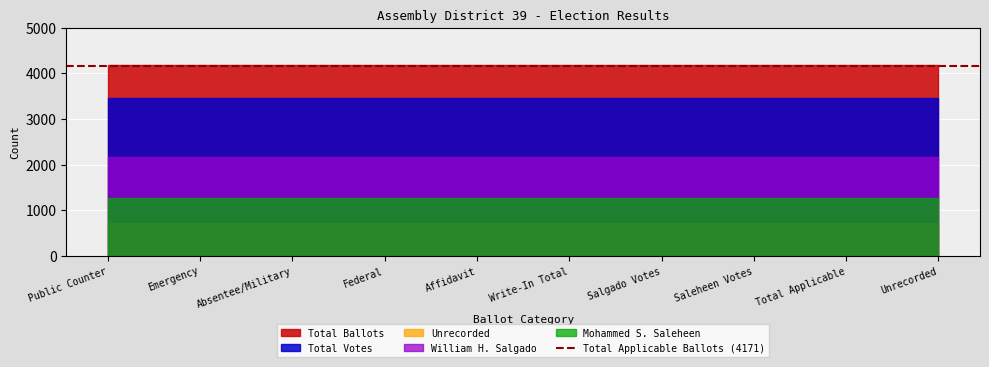

Reading left to right, list all the values displayed in this chart.

William H. Salgado: Public Counter=2163	Emergency=2163	Absentee/Military=2163	Federal=2163	Affidavit=2163	Write-In Total=2163	Salgado Votes=2163	Saleheen Votes=2163	Total Applicable=2163	Unrecorded=2163
Mohammed S. Saleheen: Public Counter=1267	Emergency=1267	Absentee/Military=1267	Federal=1267	Affidavit=1267	Write-In Total=1267	Salgado Votes=1267	Saleheen Votes=1267	Total Applicable=1267	Unrecorded=1267
Unrecorded: Public Counter=722	Emergency=722	Absentee/Military=722	Federal=722	Affidavit=722	Write-In Total=722	Salgado Votes=722	Saleheen Votes=722	Total Applicable=722	Unrecorded=722
Total Votes: Public Counter=3449	Emergency=3449	Absentee/Military=3449	Federal=3449	Affidavit=3449	Write-In Total=3449	Salgado Votes=3449	Saleheen Votes=3449	Total Applicable=3449	Unrecorded=3449
Total Ballots: Public Counter=4188	Emergency=4188	Absentee/Military=4188	Federal=4188	Affidavit=4188	Write-In Total=4188	Salgado Votes=4188	Saleheen Votes=4188	Total Applicable=4188	Unrecorded=4188